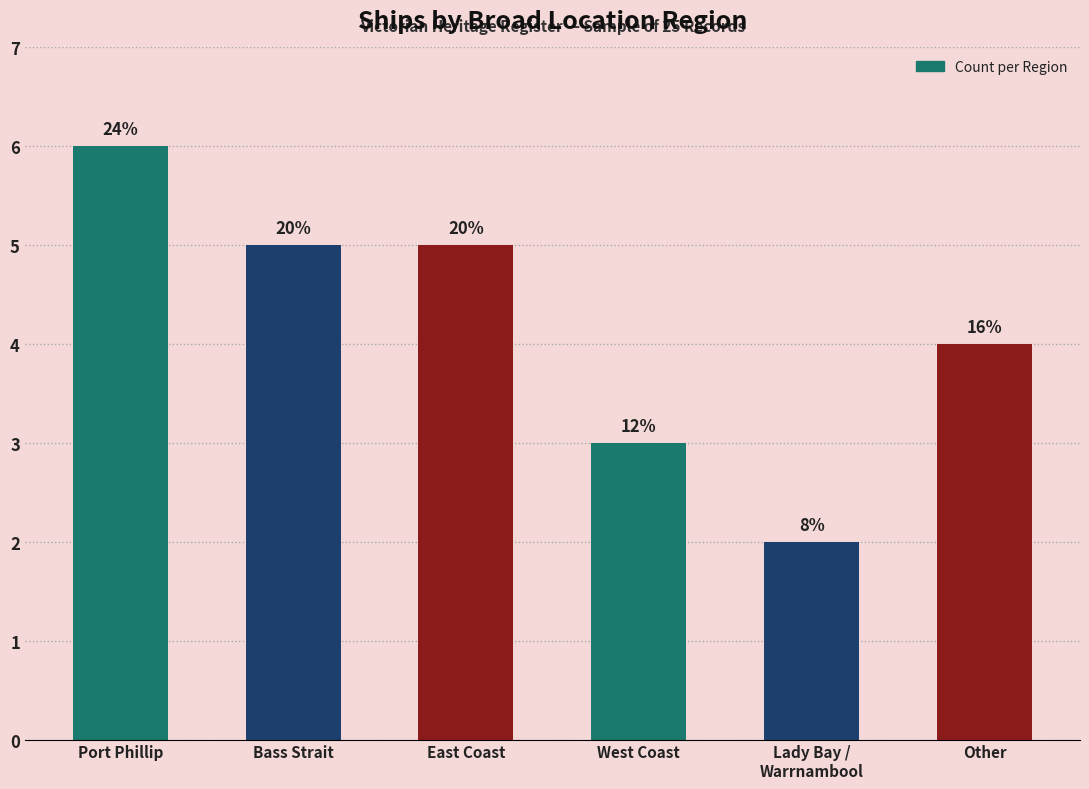

Approximately how many times larger is the value at Lady Bay /
Warrnambool compared to East Coast?

0.4